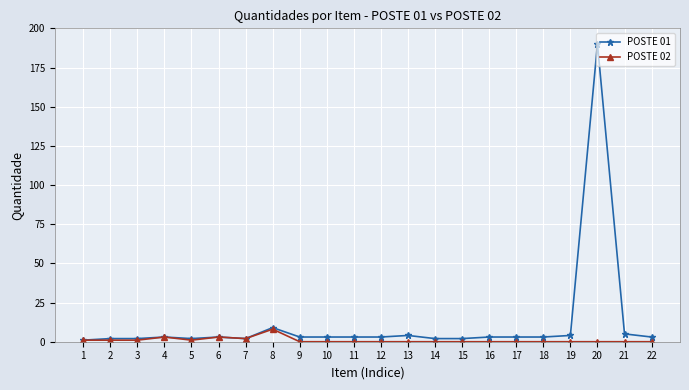

Which series has the largest total across all categories?

POSTE 01